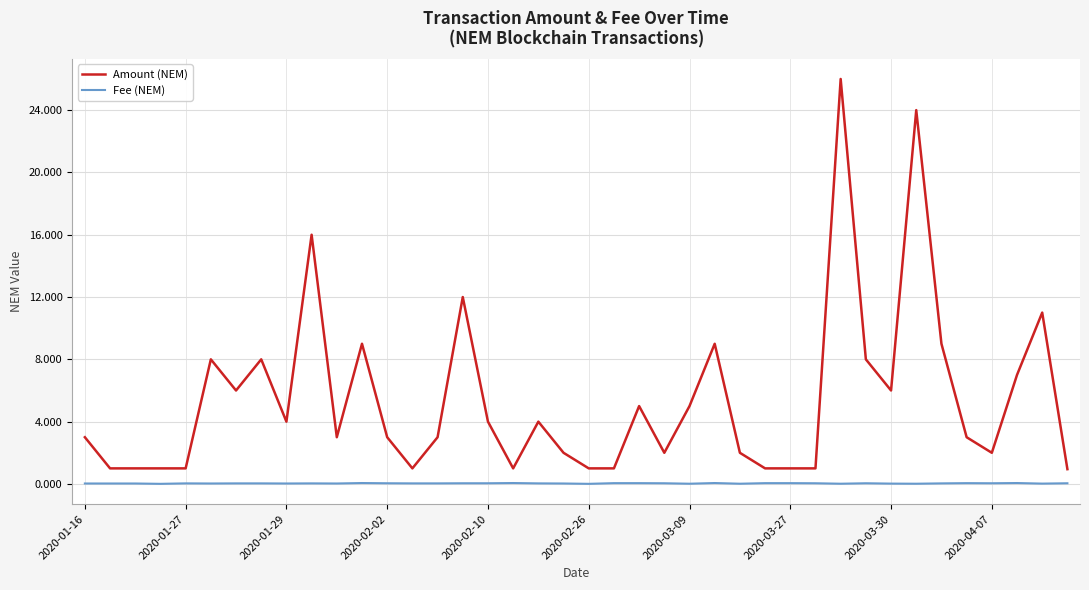

Which series has the largest total across all categories?

Amount (NEM)